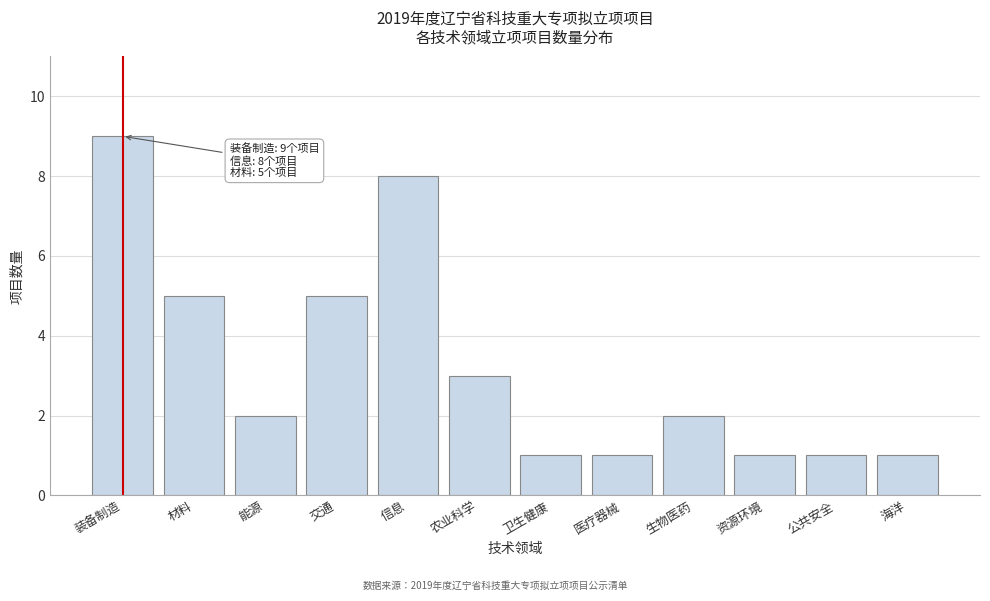

Reading left to right, extract all data points from this chart.

9	5	2	5	8	3	1	1	2	1	1	1